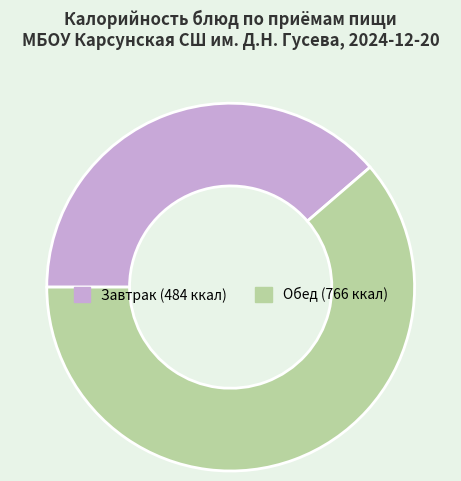

Is there any slice that represents more than half of the pie?

Yes